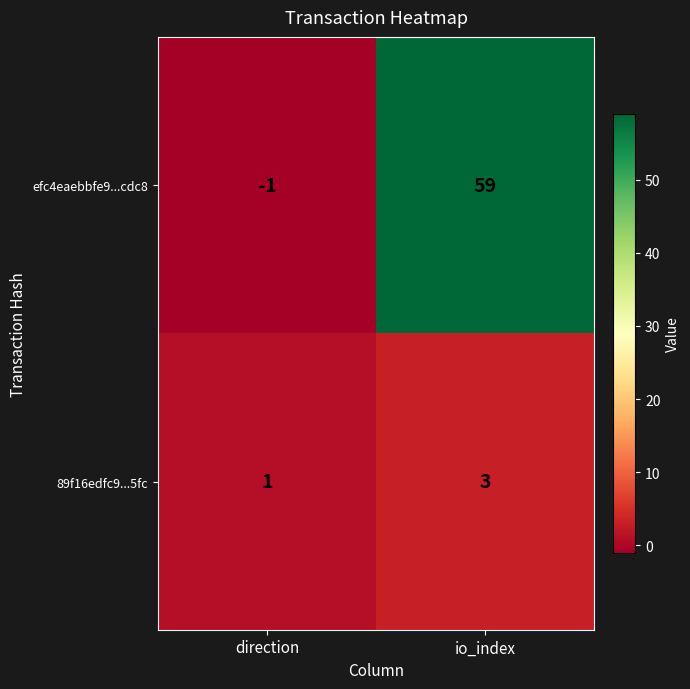

At how many categories does at least one series exceed 0?

2